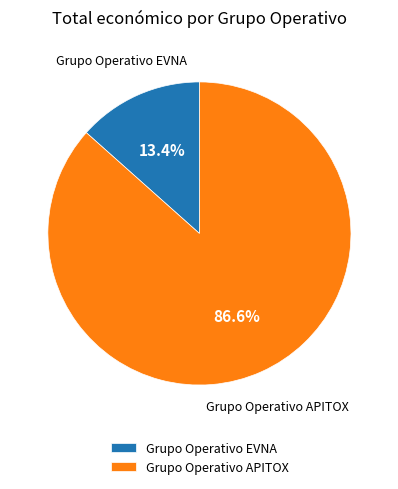

True or false: Grupo Operativo EVNA accounts for 8% of the total.

False